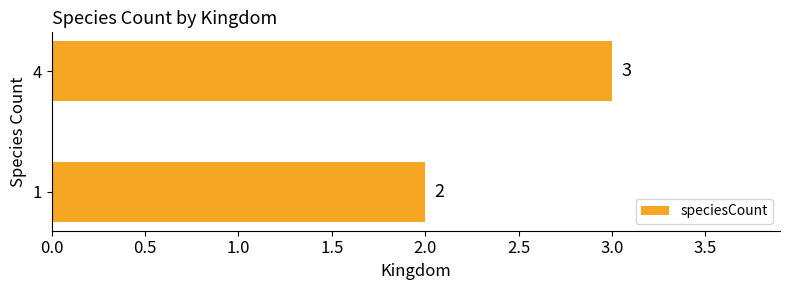

Does the chart contain any negative values?

No